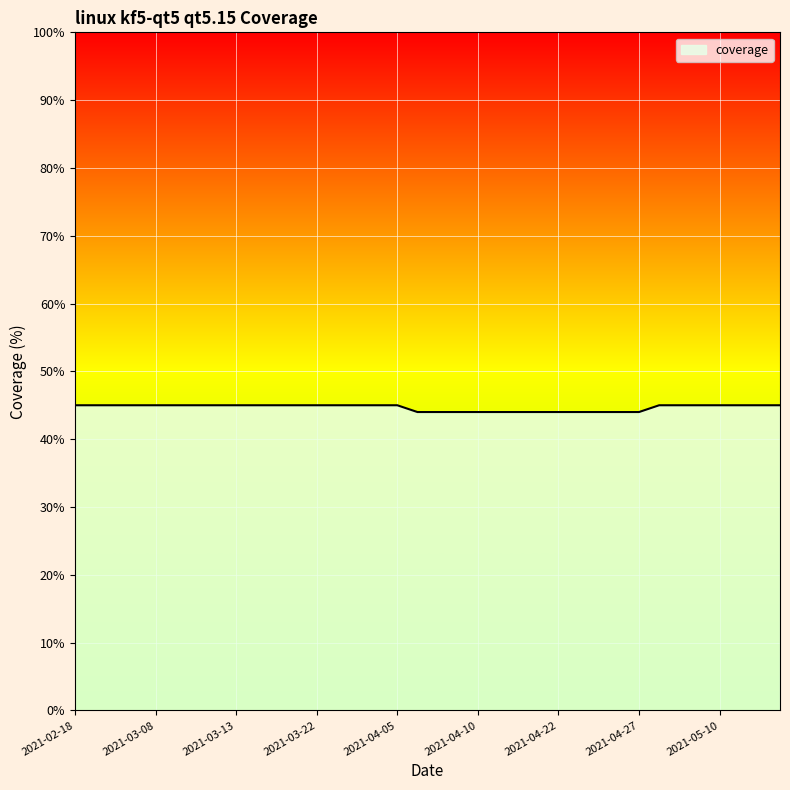

What is the minimum value shown in the chart?

44